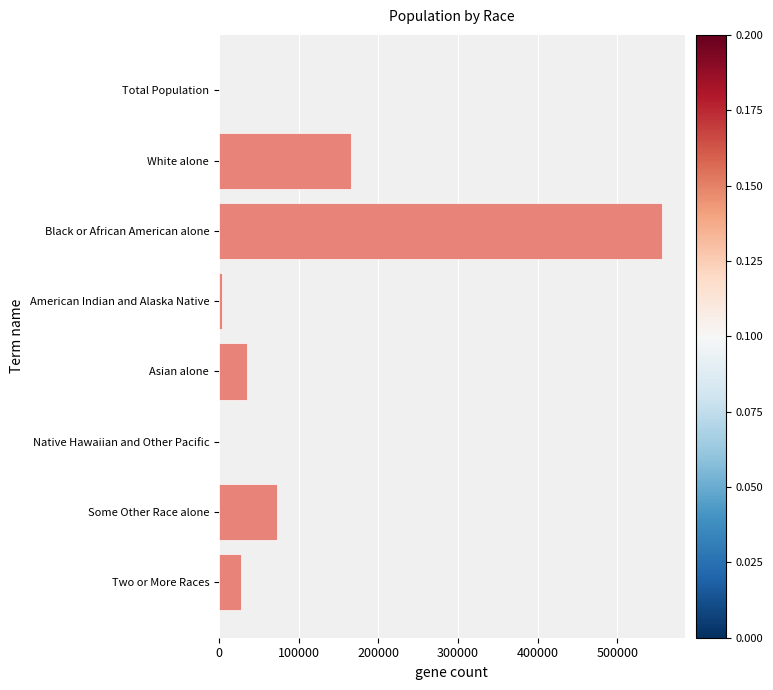

Which has a higher value, American Indian and Alaska Native or Black or African American alone?

Black or African American alone